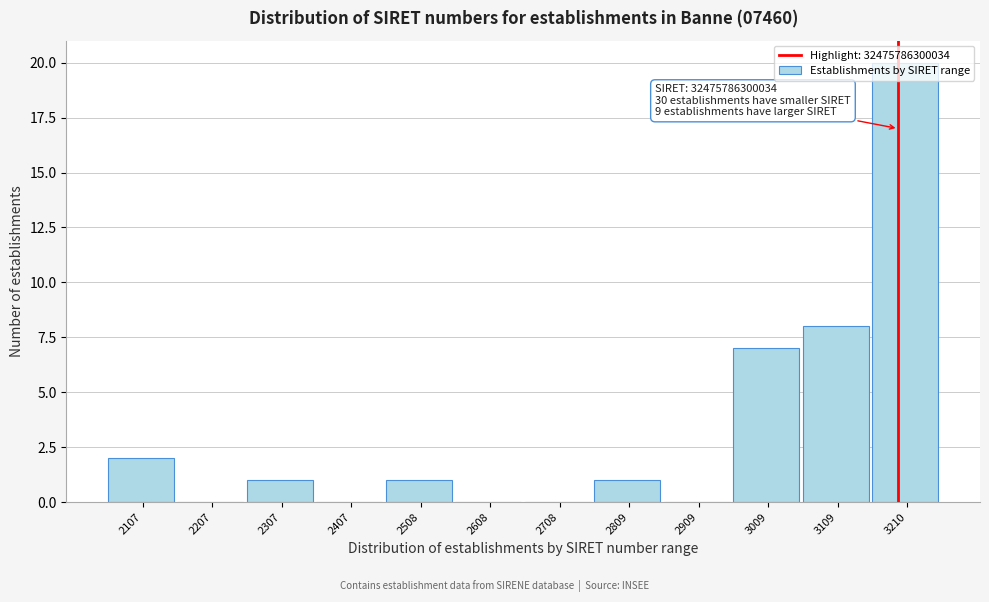

Which has a higher value, 2809 or 2107?

2107